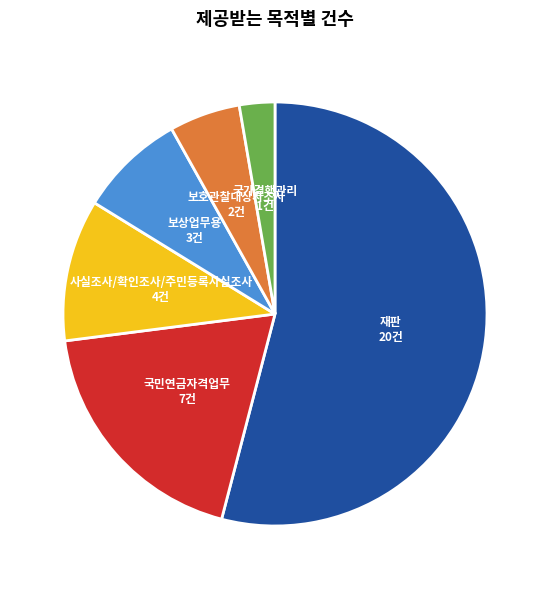

How many segments does this pie chart have?

6